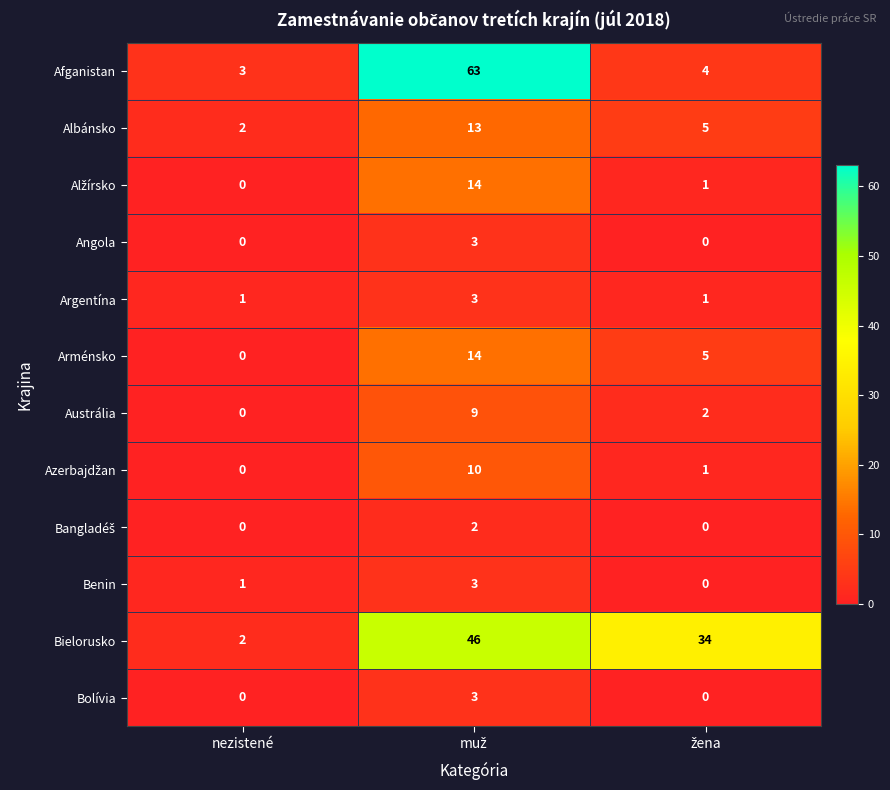

What is the greatest value displayed?

63